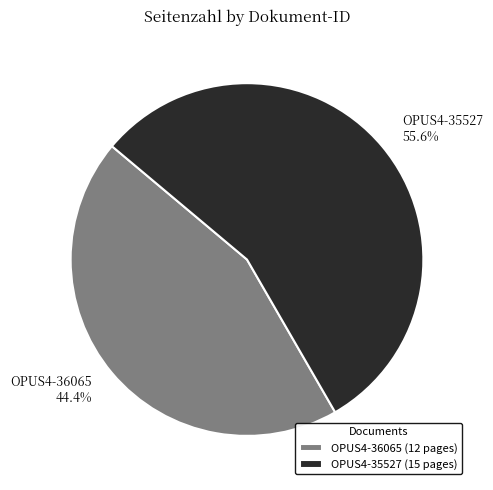

What is the ratio of the value at OPUS4-36065 to the value at OPUS4-35527?

0.8